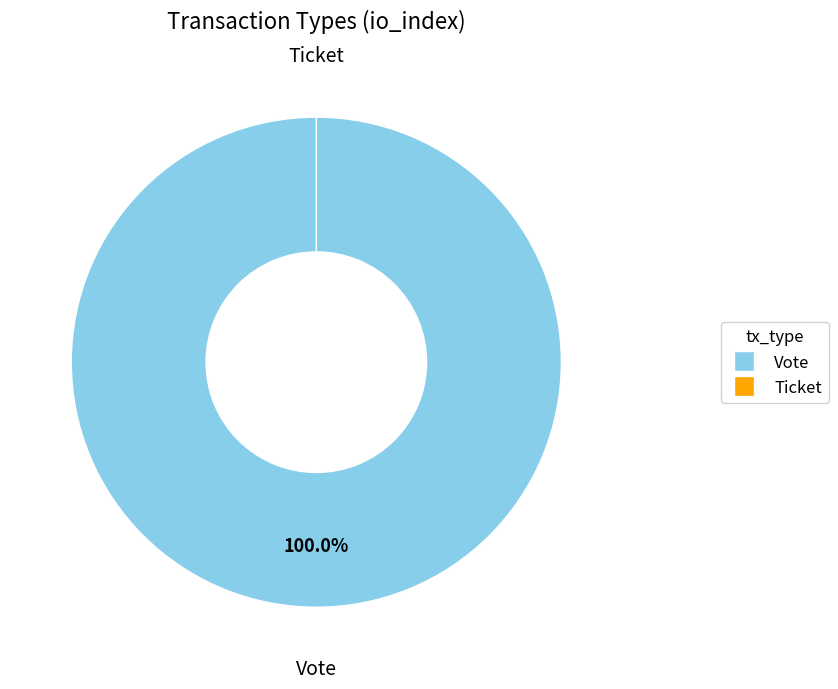

True or false: Ticket accounts for 0% of the total.

True